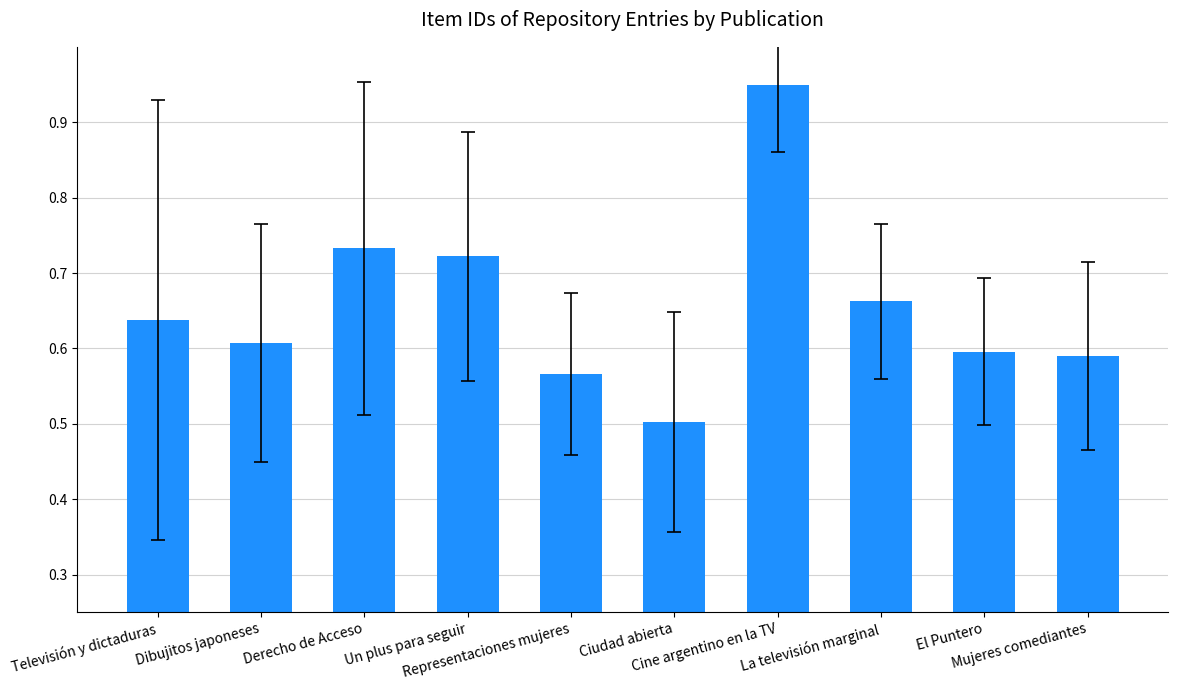

At which label is the value closest to 0?

Ciudad abierta